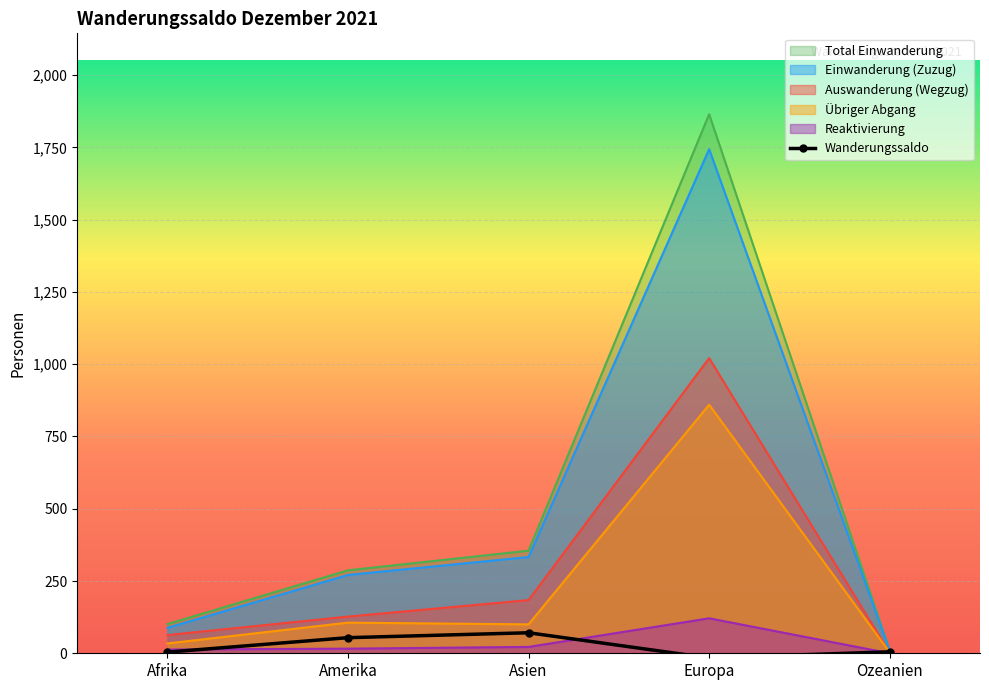

At which category does the data reach its first local valley?

Europa